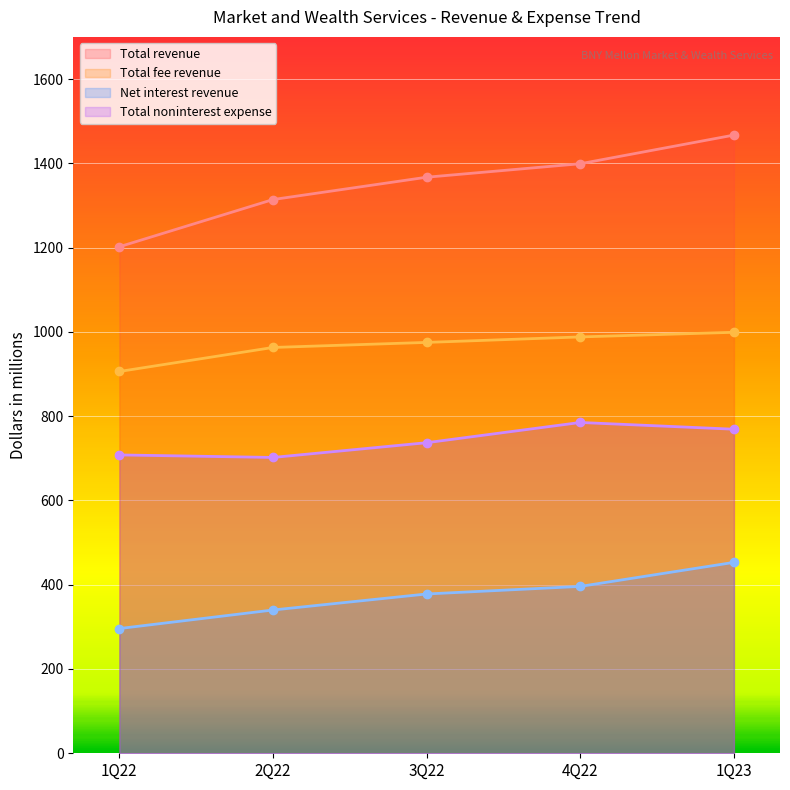

List the labels in order of Net interest revenue value, smallest first.

1Q22, 2Q22, 3Q22, 4Q22, 1Q23